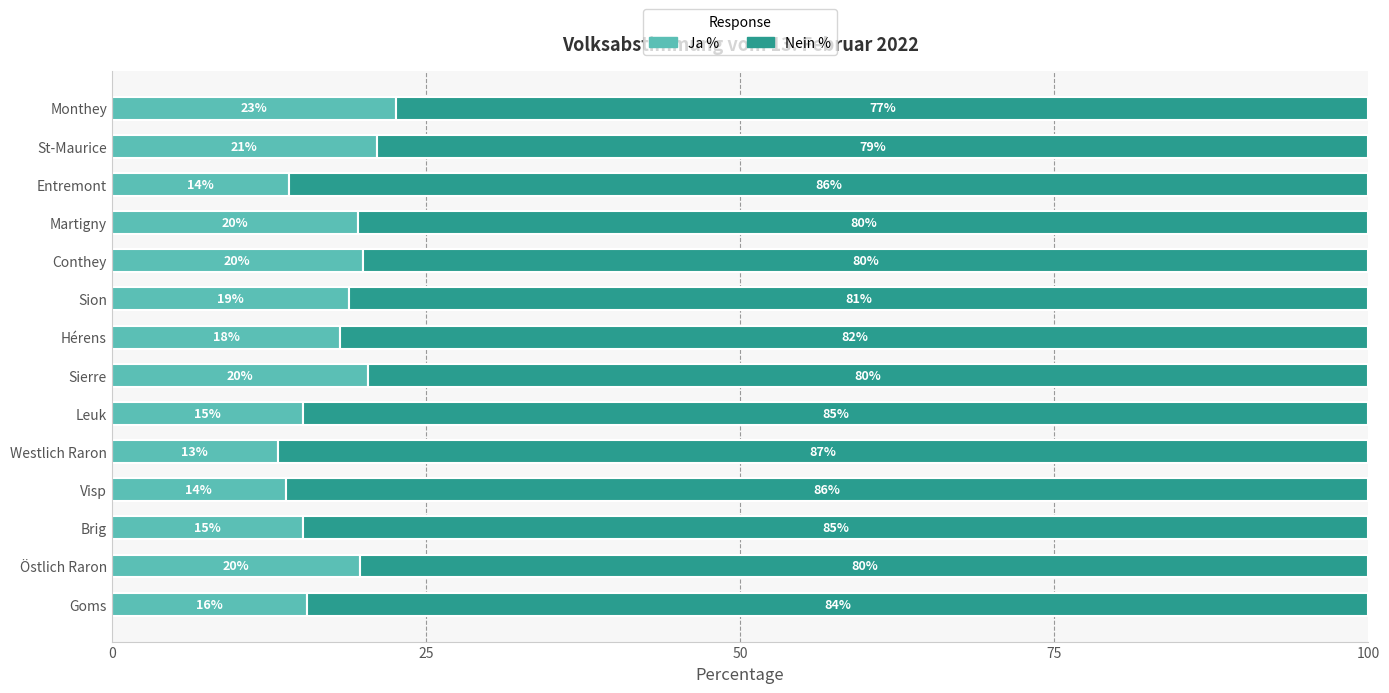

Where is Ja % nearest to the value 17?

Hérens